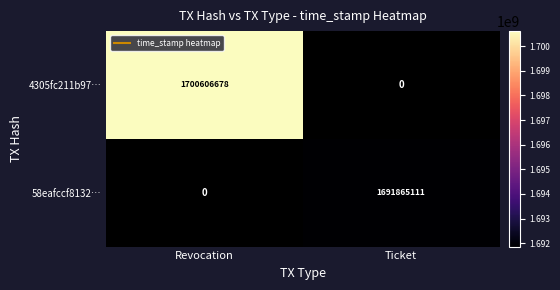

Where is 4305fc211b97… nearest to the value 1700606678?

Revocation